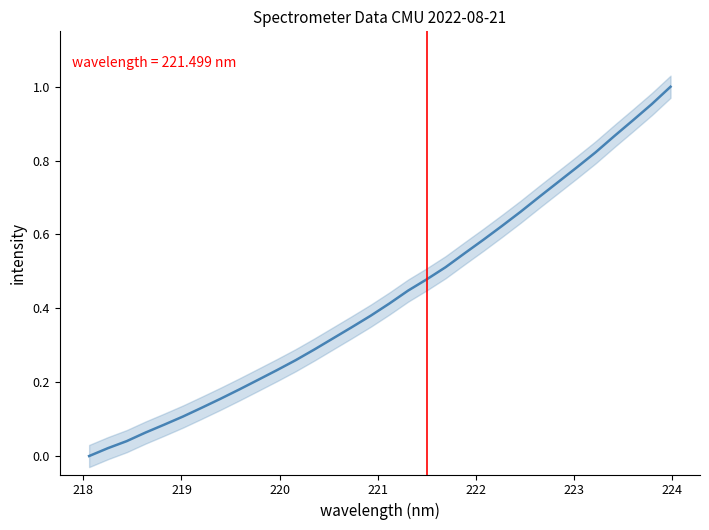

What is the average value?

0.4